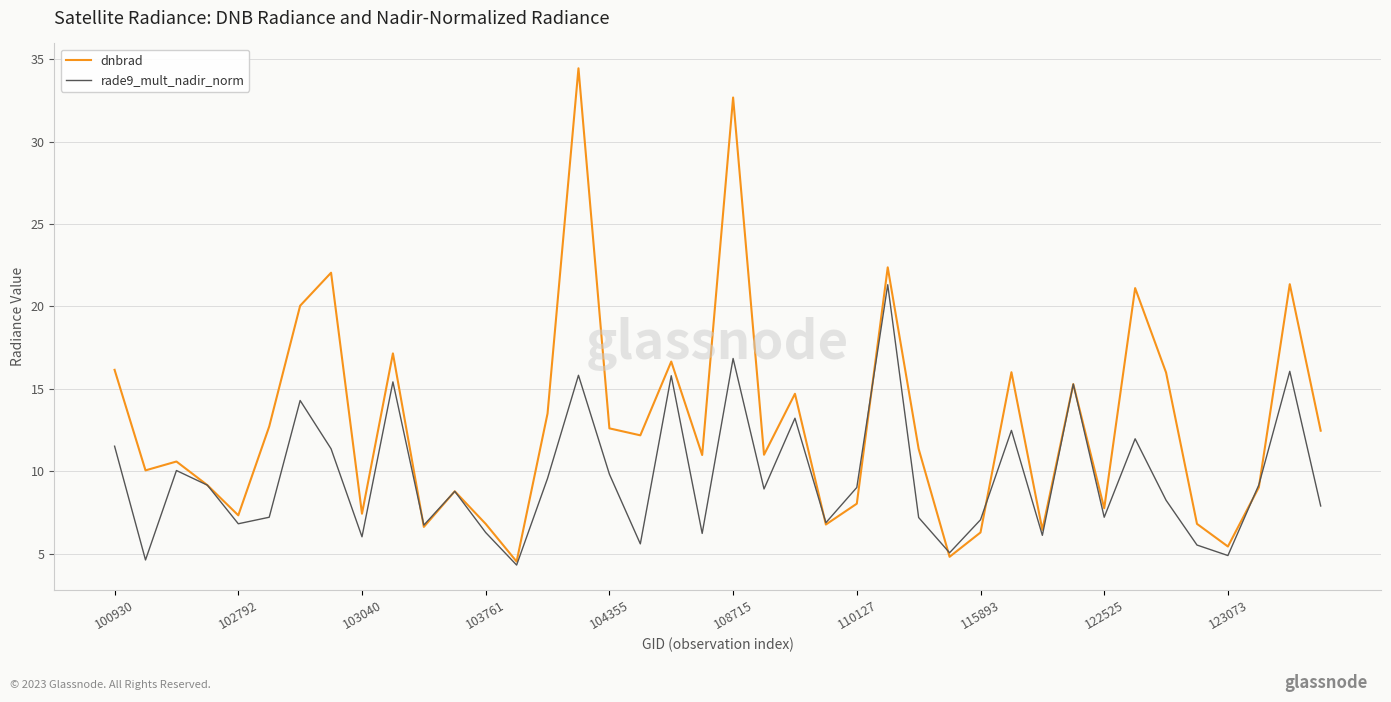

How many lines are shown in the chart?

2